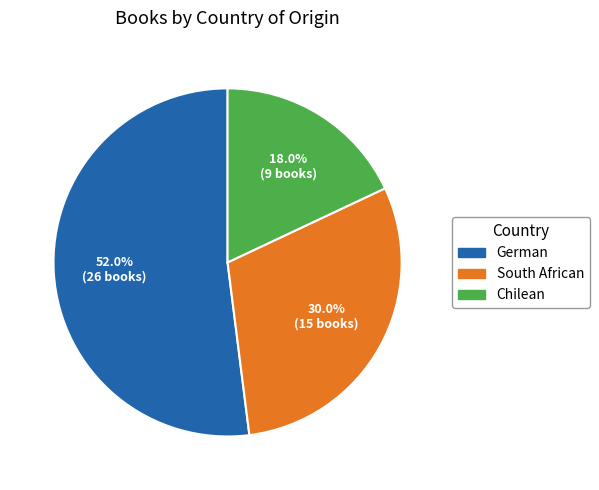

What percentage is NOT represented by South African?

70.0%